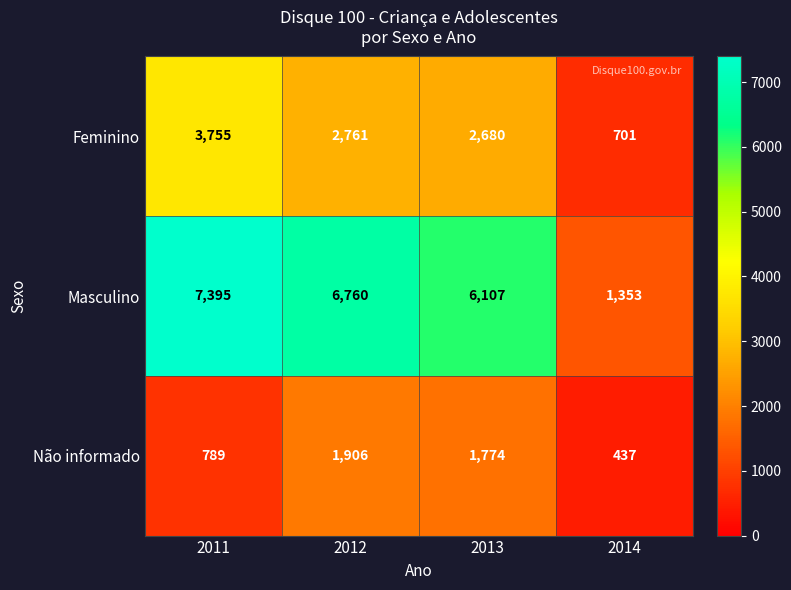

At which category is the sum across all series the highest?

2011